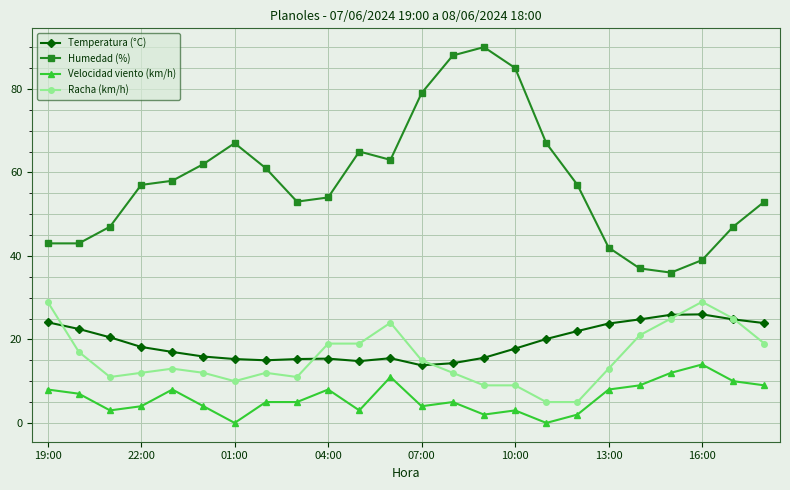

True or false: Velocidad viento (km/h) has more than 2 interior local peaks.

True